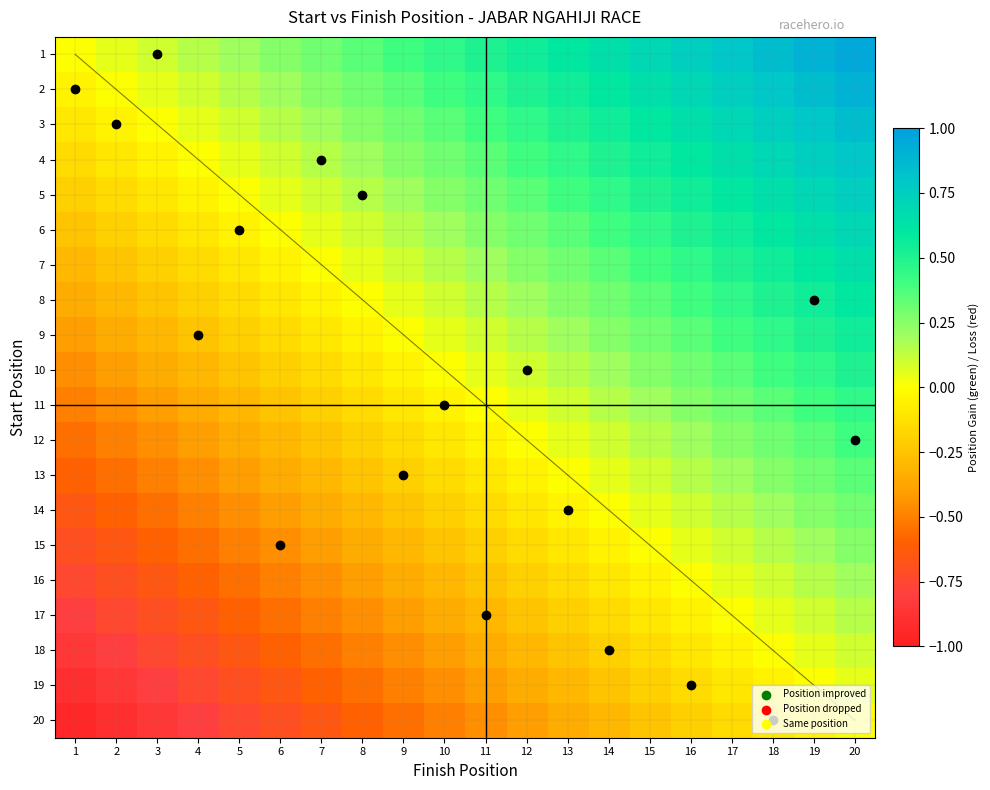

True or false: 10 has a value of 0.5 at 17.

False